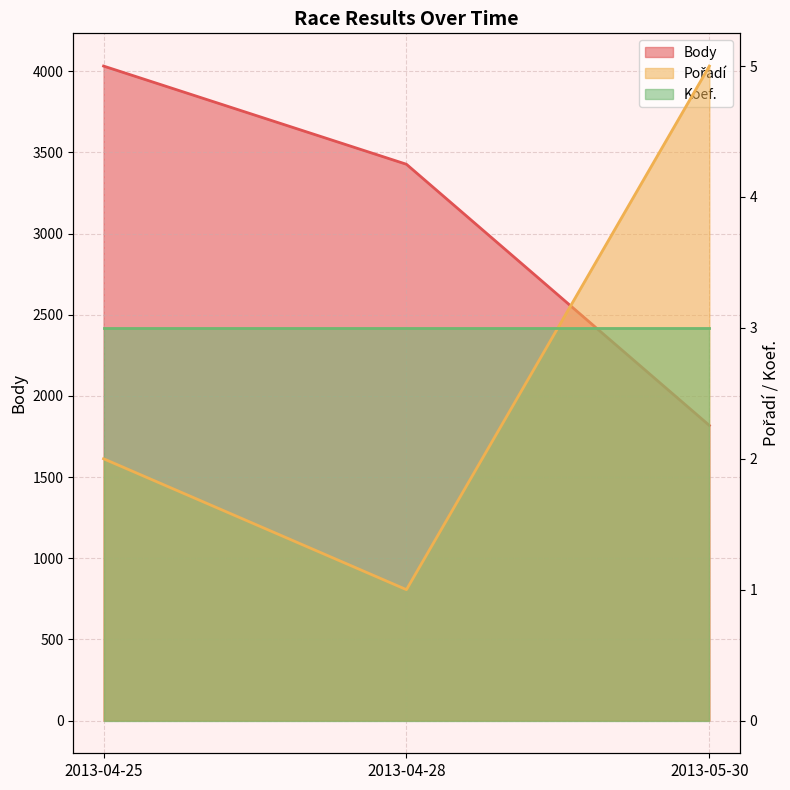

Where is Pořadí nearest to the value 3?

2013-04-25